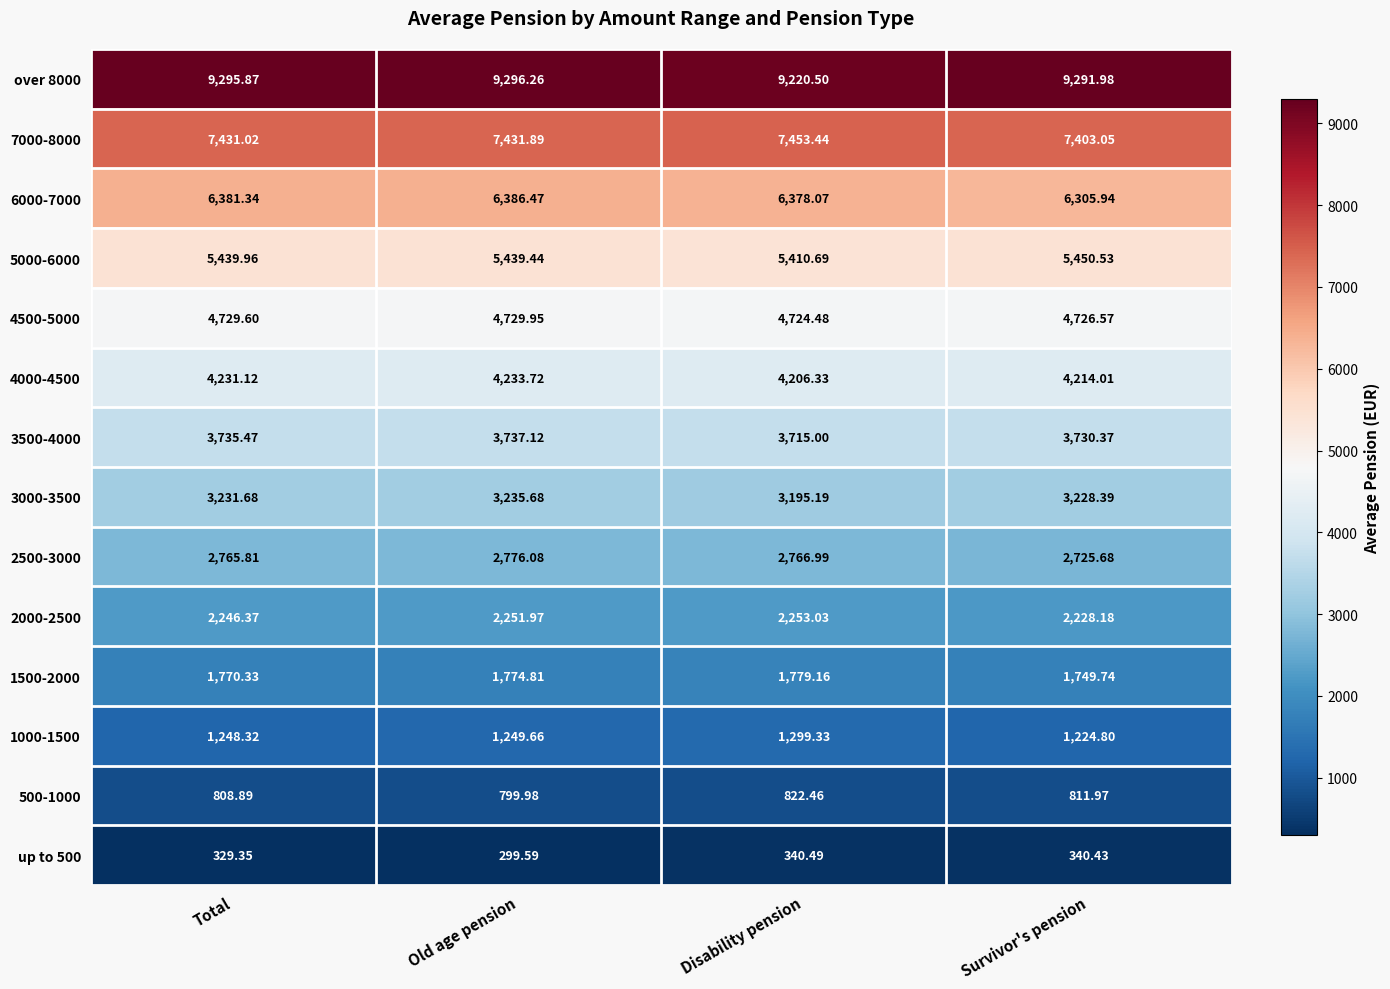

Count the number of categories in the chart.

4